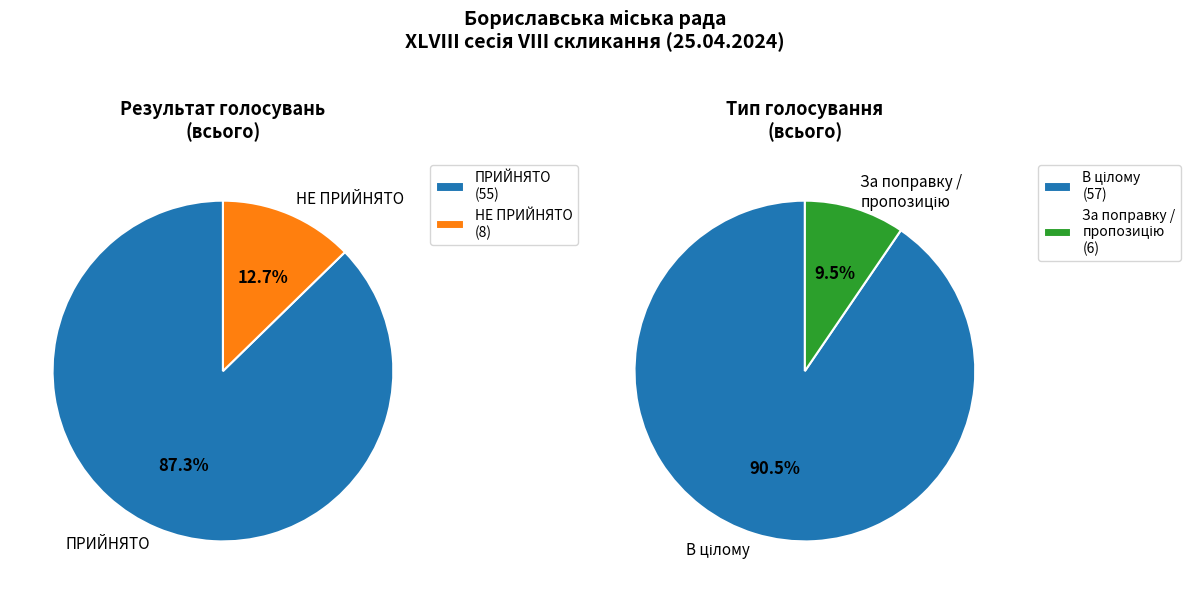

To the nearest percent, what is the combined percentage of ПРИЙНЯТО and НЕ ПРИЙНЯТО?

100%